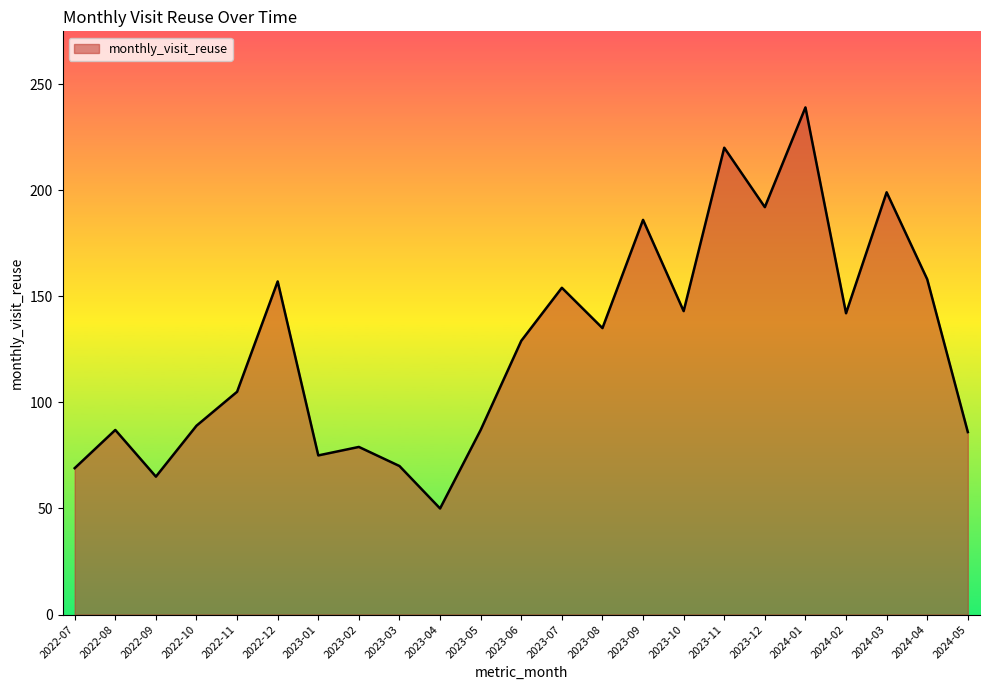

True or false: the data shows 142 at 2023-05.

False